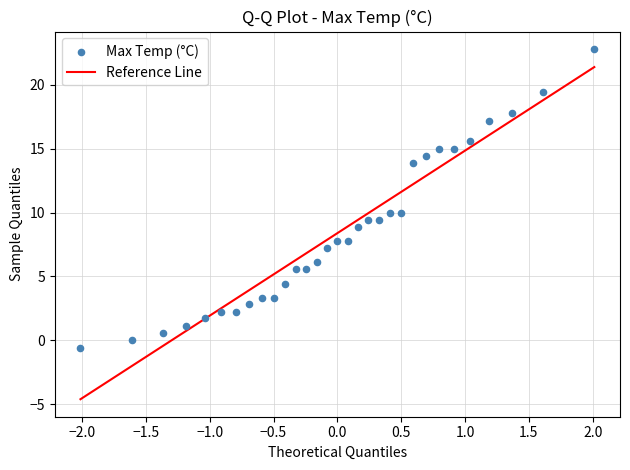

What is the range of Y values (max minus min)?

23.4